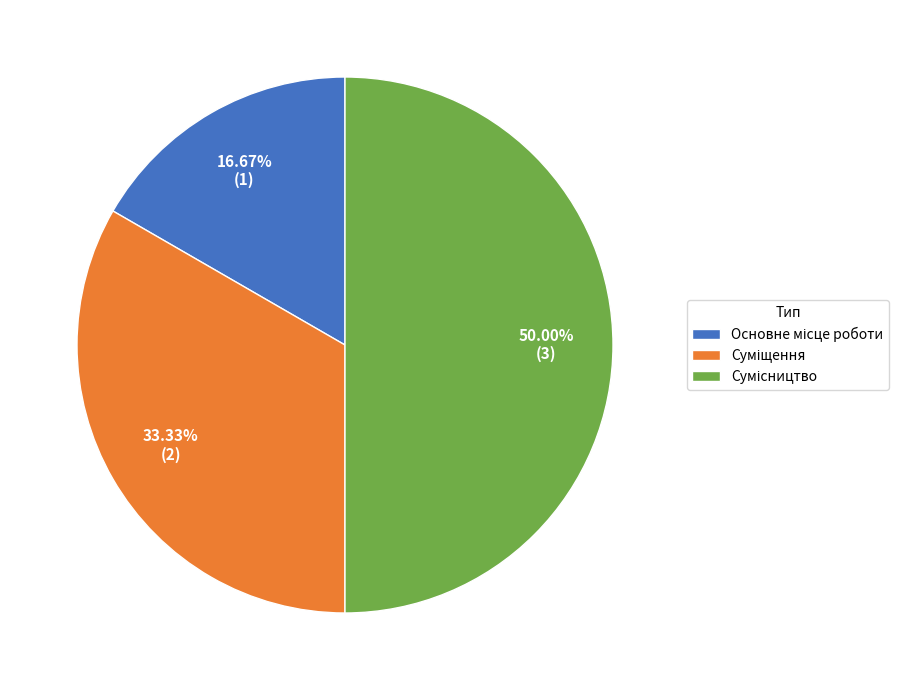

How many segments does this pie chart have?

3